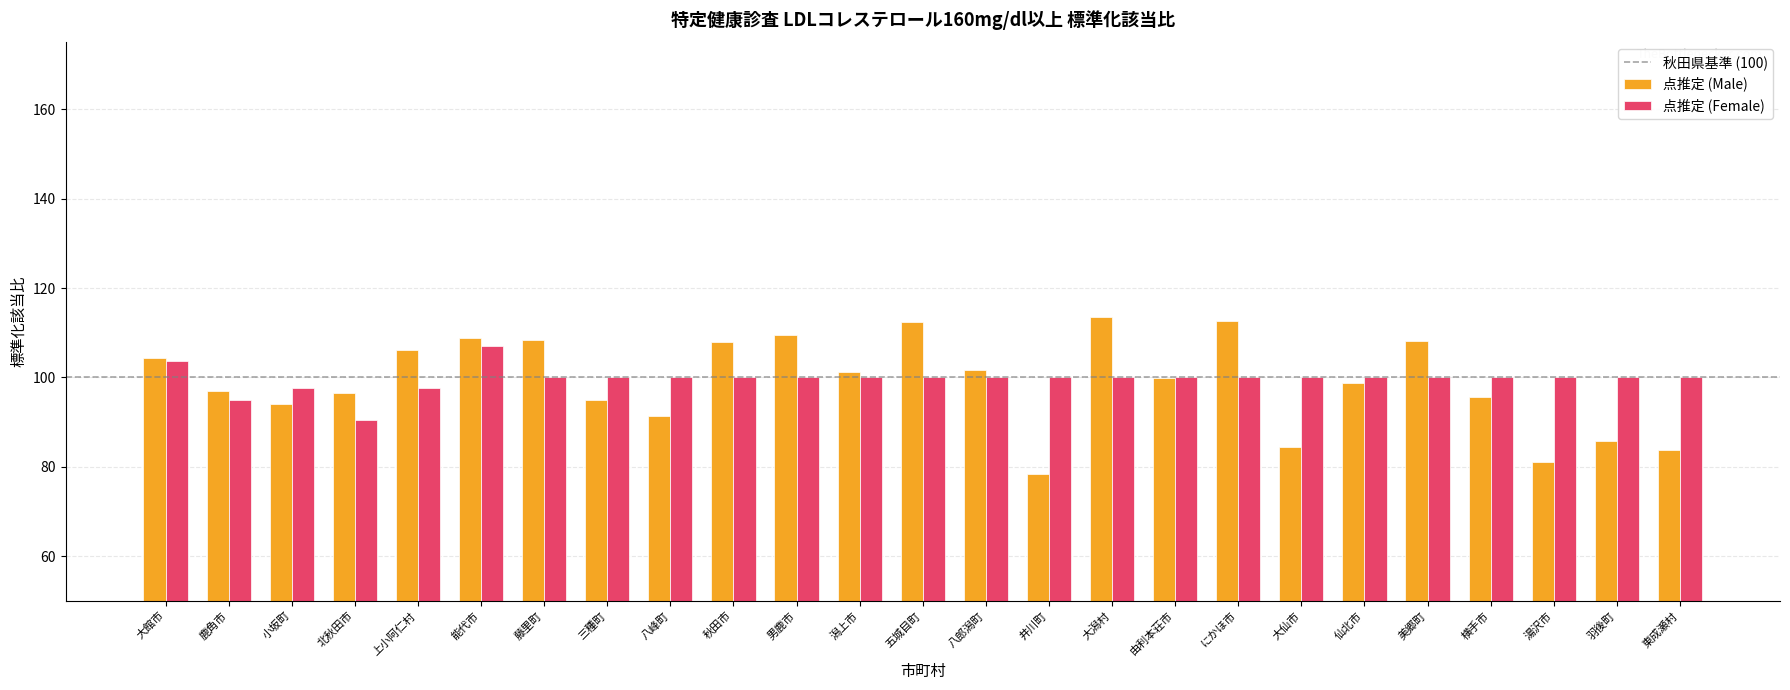

Is it true that 点推定 (Male) equals 134.5 at 由利本荘市?

False